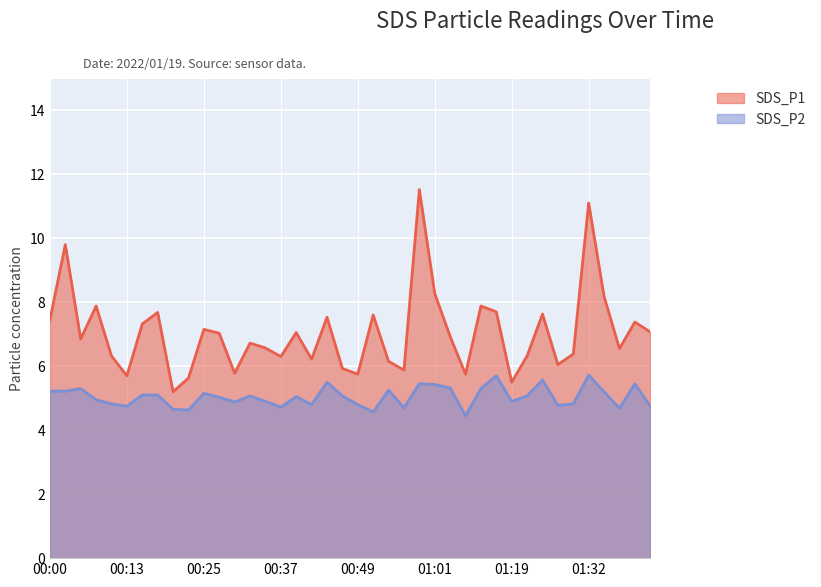

True or false: SDS_P2 has a value of 5.2 at 00:03.

True